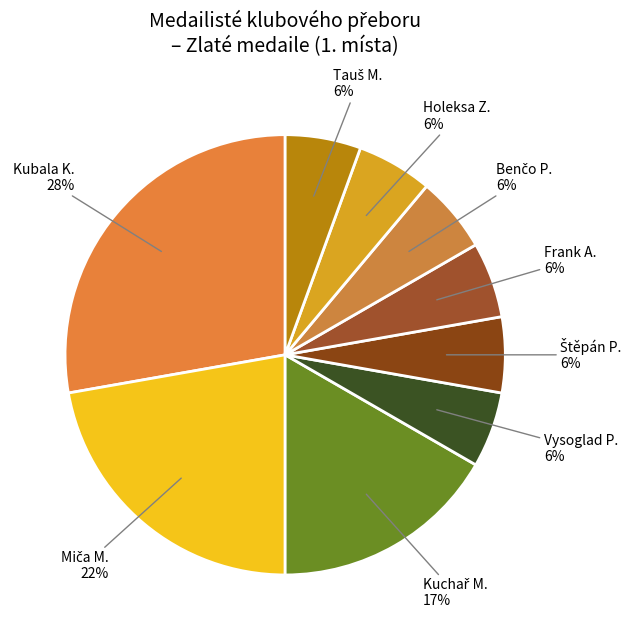

Count the number of slices in the pie.

9